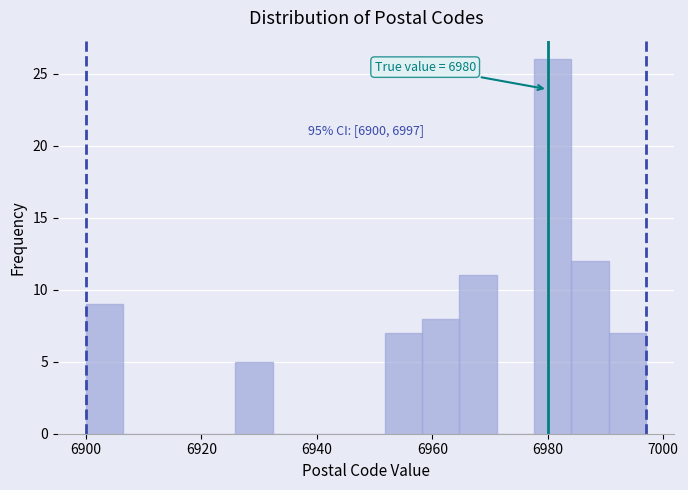

Around what value on the x-axis is the tallest bar? Give the approximate position of its centre, as read against the axis.

6980